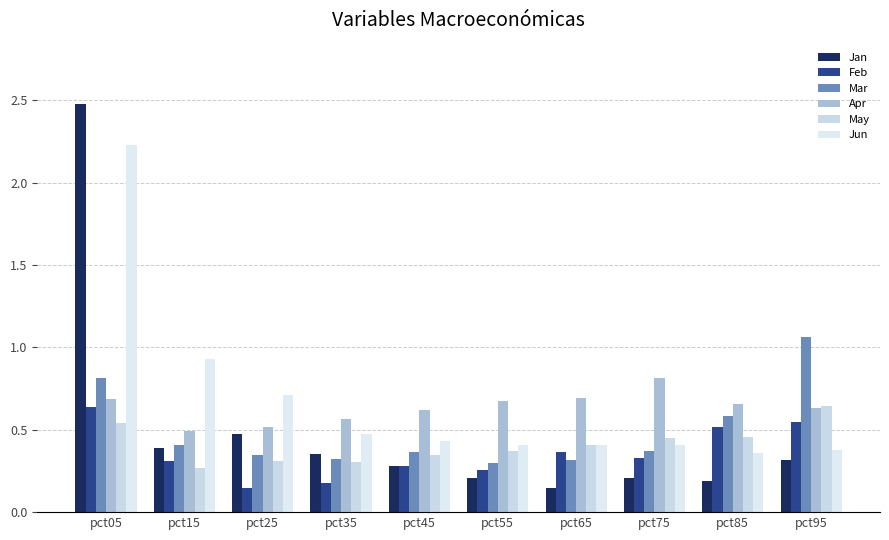

Is it true that Mar equals 0.3 at pct25?

True